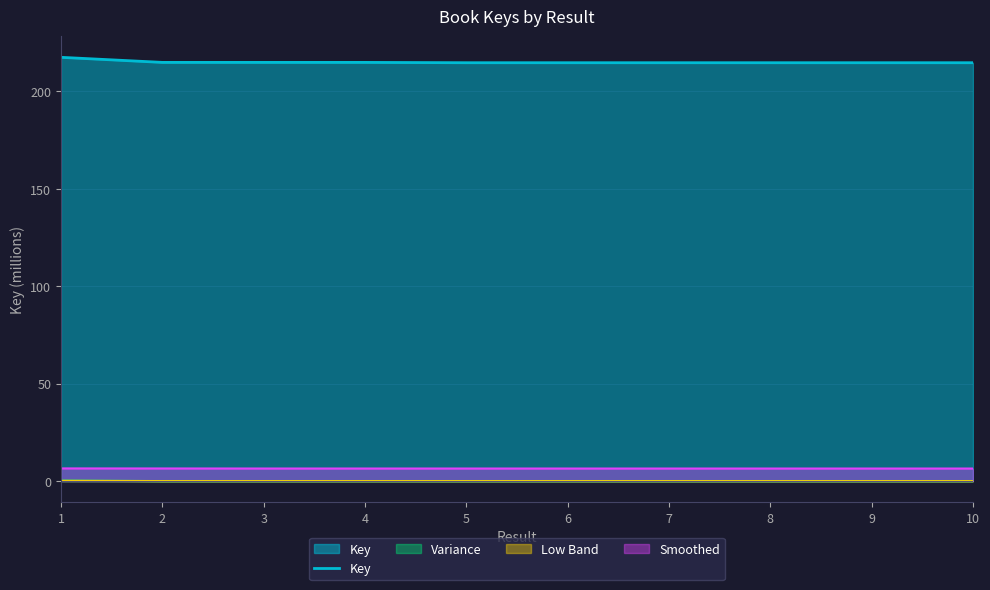

Approximately how many times larger is the value at 3 compared to 2?

1.0